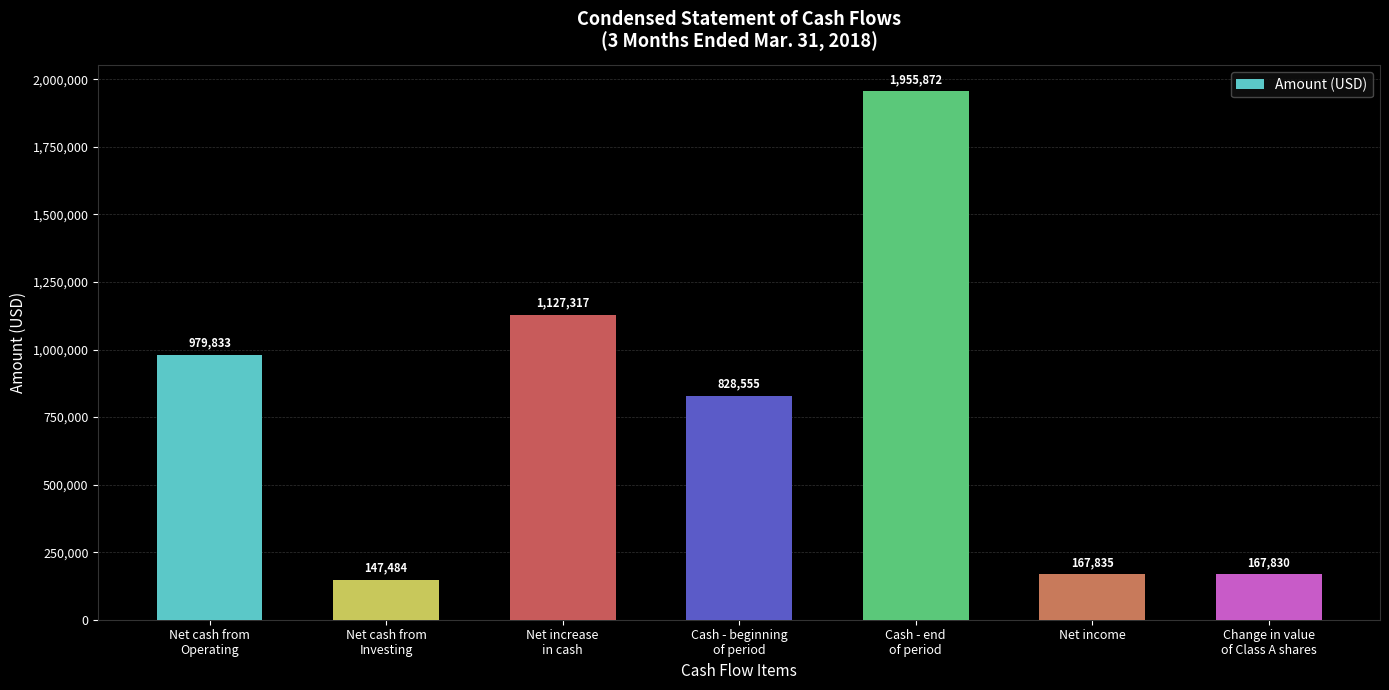

At which category does the chart reach its peak across all series?

Cash - end
of period